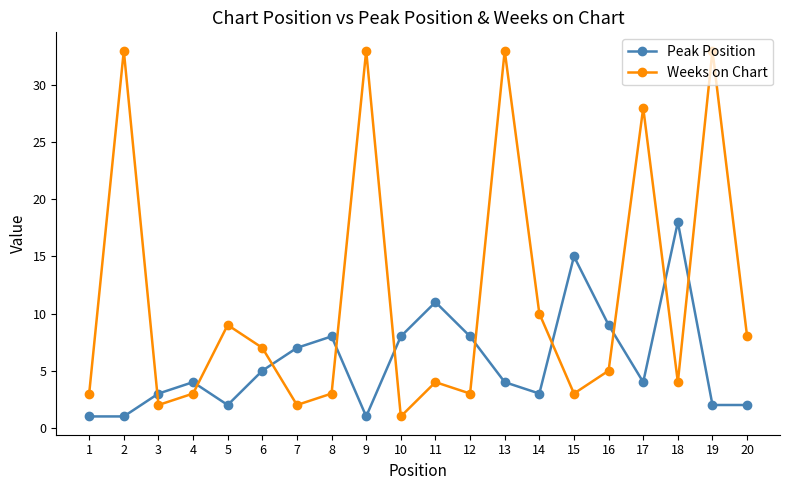

How many interior local peaks does the Weeks on Chart series have?

7